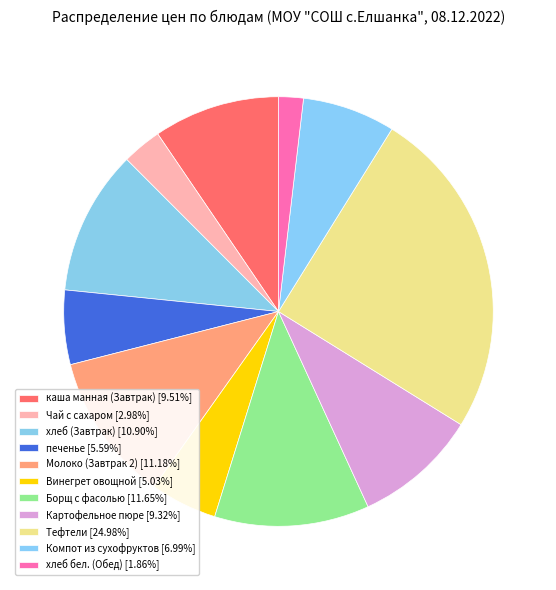

True or false: печенье accounts for 6% of the total.

True